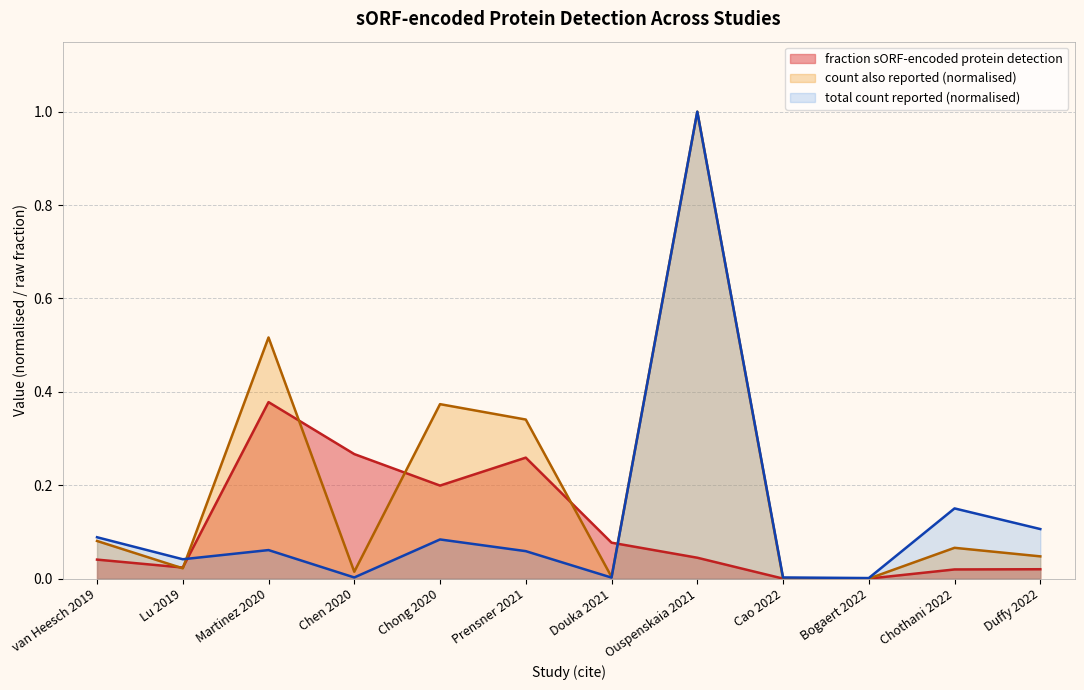

What position from the right is Lu 2019?

11